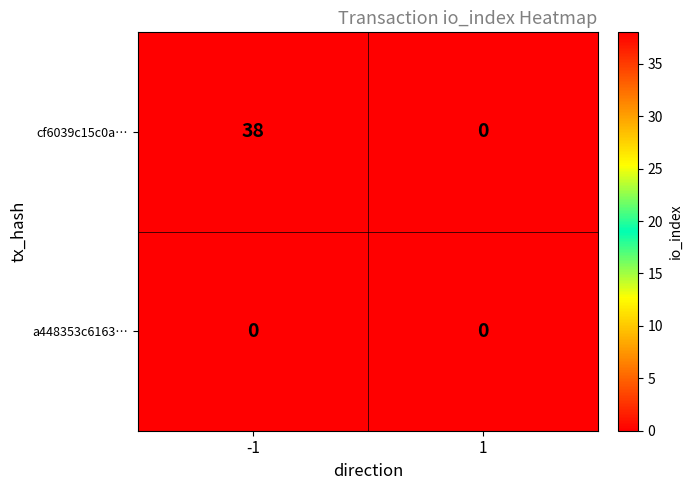

Reading right to left, what are all the values shown in this chart?

cf6039c15c0a…: 1=0	-1=38
a448353c6163…: 1=0	-1=0